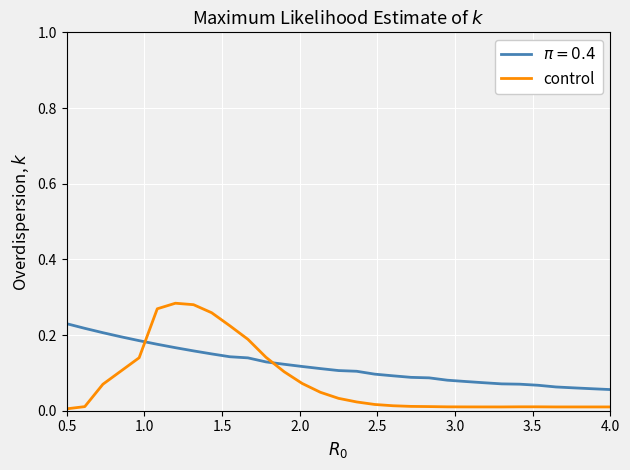

Which series has the largest range (max minus min)?

control